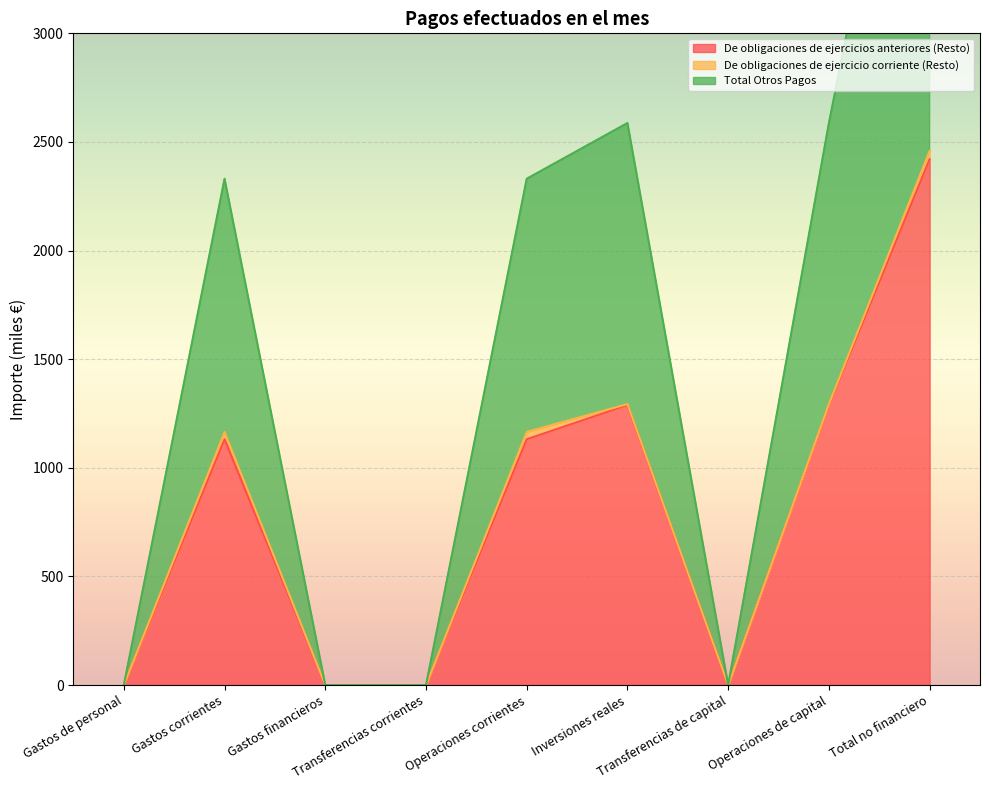

How many positive values does the Total Otros Pagos series have?

5